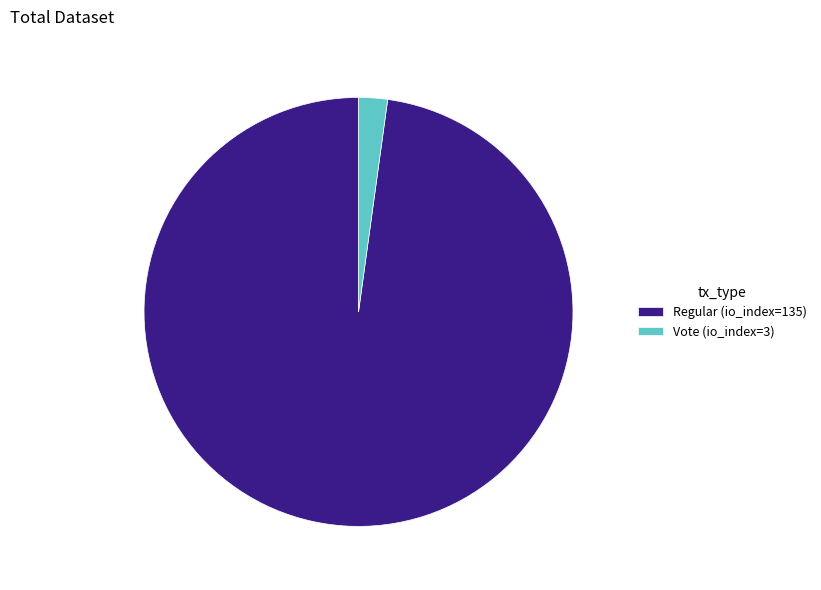

Approximately how many times larger is the value at Regular (io_index=135) compared to Vote (io_index=3)?

45.0